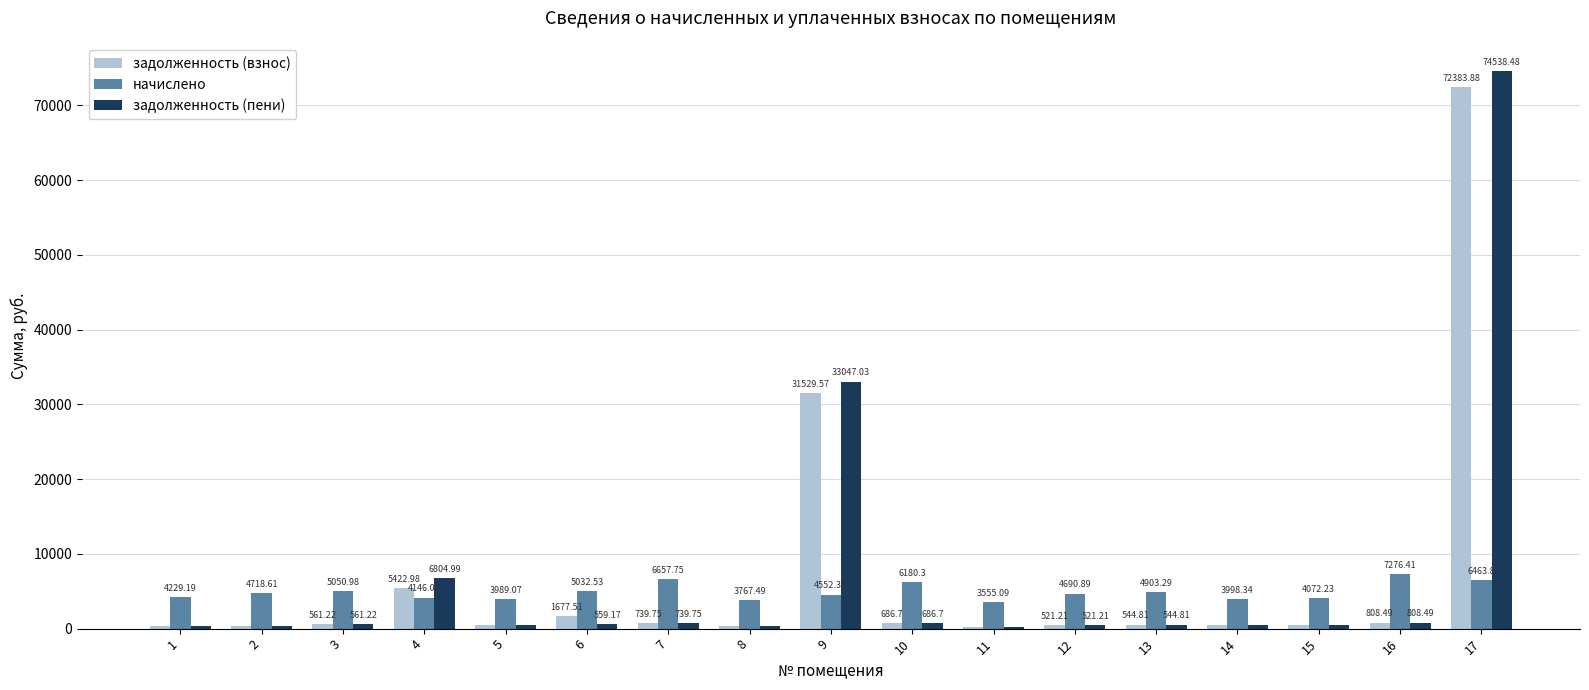

At which label does задолженность (взнос) reach its peak?

17